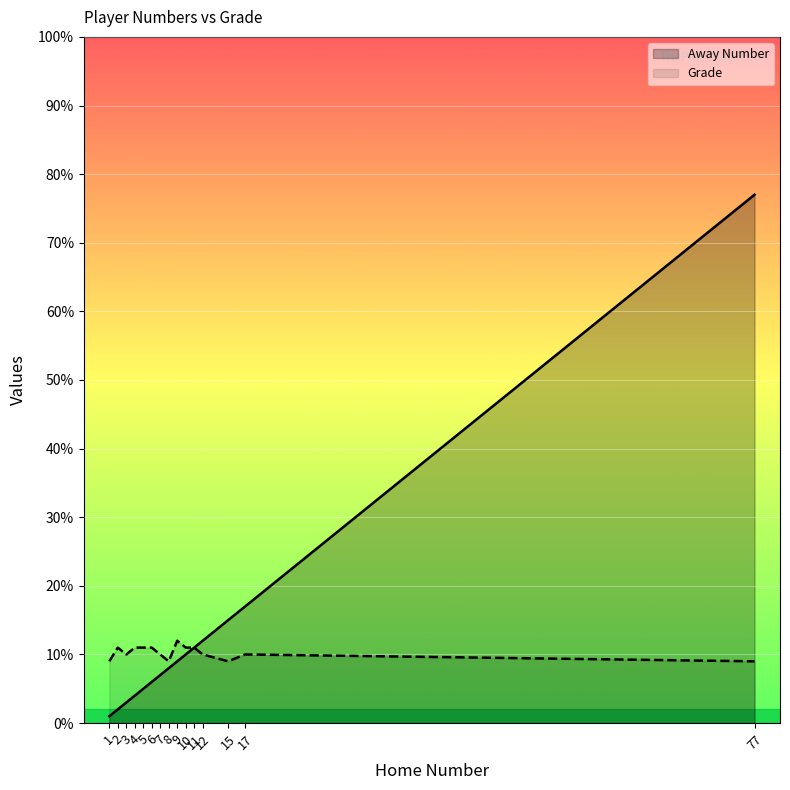

What are all the series names shown in the legend?

Away Number, Grade